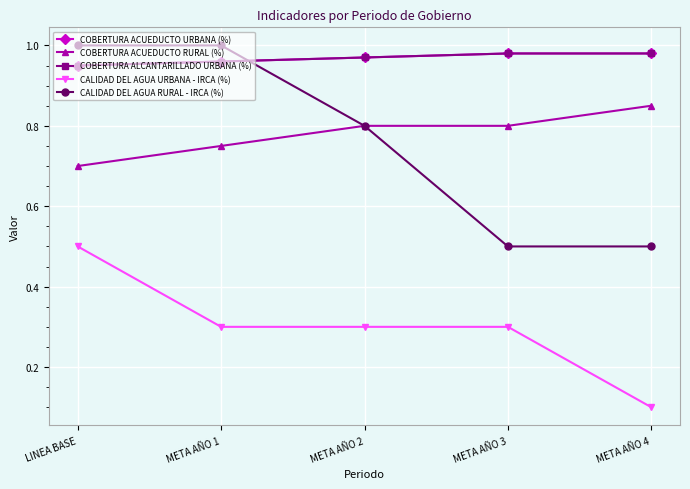

Reading left to right, extract all data points from this chart.

COBERTURA ACUEDUCTO URBANA (%): LINEA BASE=0.9	META AÑO 1=1.0	META AÑO 2=1.0	META AÑO 3=1.0	META AÑO 4=1.0
COBERTURA ACUEDUCTO RURAL (%): LINEA BASE=0.7	META AÑO 1=0.8	META AÑO 2=0.8	META AÑO 3=0.8	META AÑO 4=0.8
COBERTURA ALCANTARILLADO URBANA (%): LINEA BASE=0.9	META AÑO 1=1.0	META AÑO 2=1.0	META AÑO 3=1.0	META AÑO 4=1.0
CALIDAD DEL AGUA URBANA - IRCA (%): LINEA BASE=0.5	META AÑO 1=0.3	META AÑO 2=0.3	META AÑO 3=0.3	META AÑO 4=0.1
CALIDAD DEL AGUA RURAL - IRCA (%): LINEA BASE=1.0	META AÑO 1=1.0	META AÑO 2=0.8	META AÑO 3=0.5	META AÑO 4=0.5